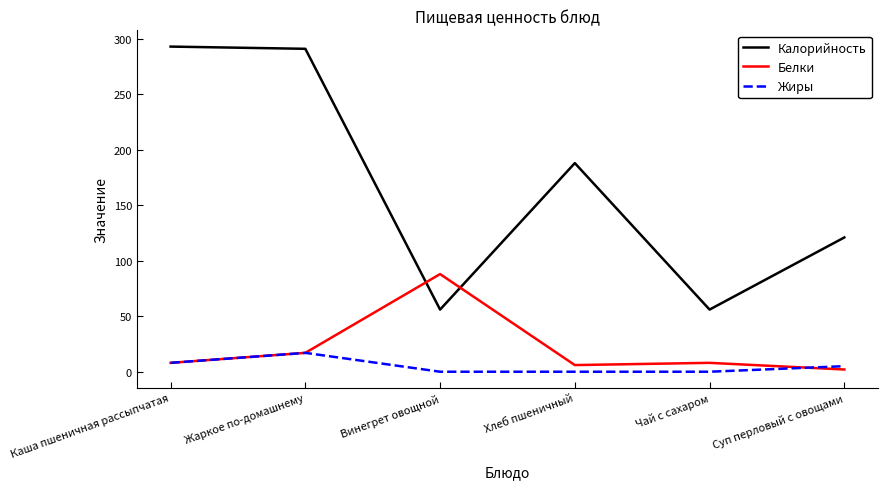

At which label is Жиры closest to 8?

Каша пшеничная рассыпчатая